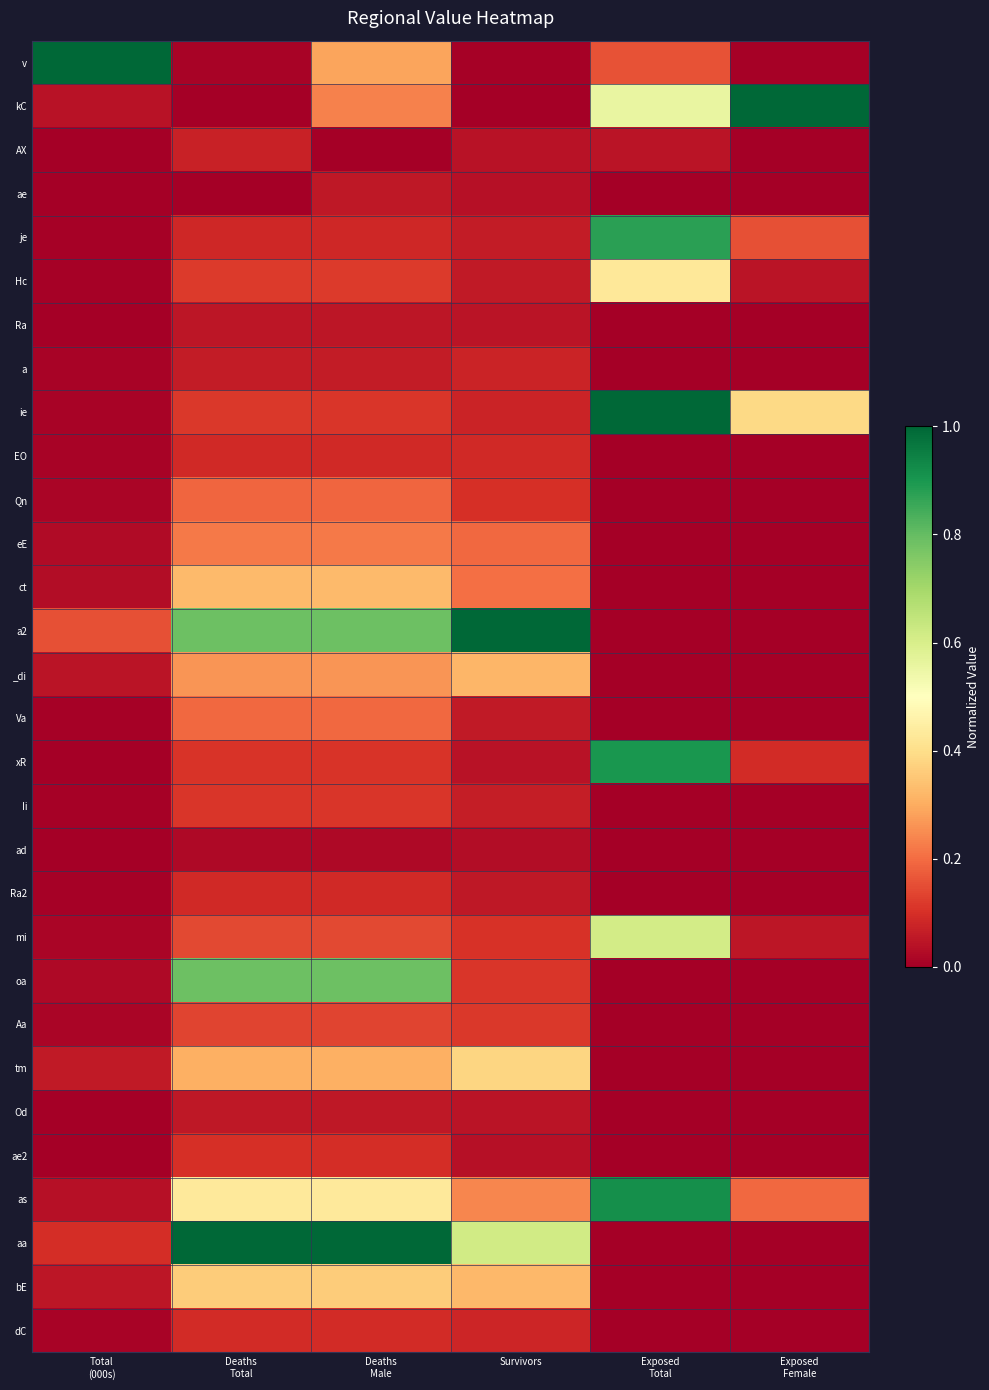

Which has a higher value, Total
(000s) or Deaths
Total?

Total
(000s)